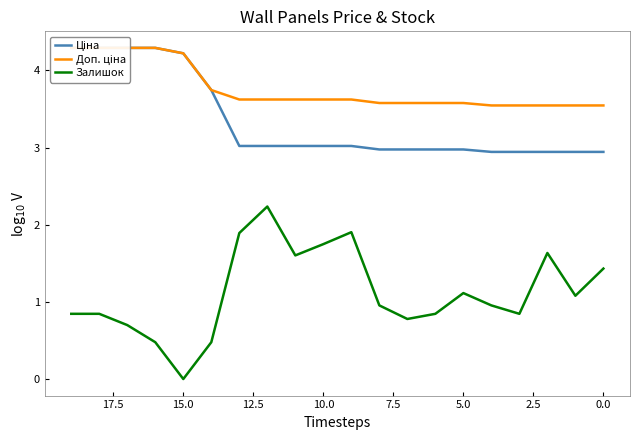

What is the value of the Залишок point at the 17th from the left?

0.8